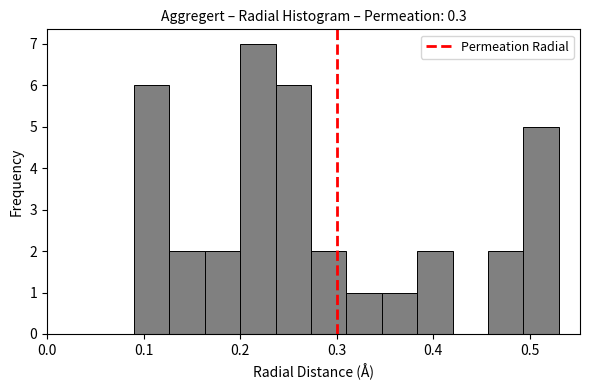

Read against the x-axis, roughly where is the centre of the tallest bar?

0.22